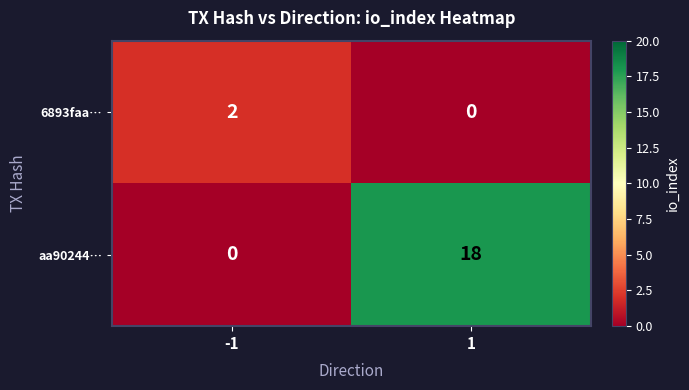

Reading left to right, transcribe all the data shown in this chart.

6893faa…: 2	0
aa90244…: 0	18